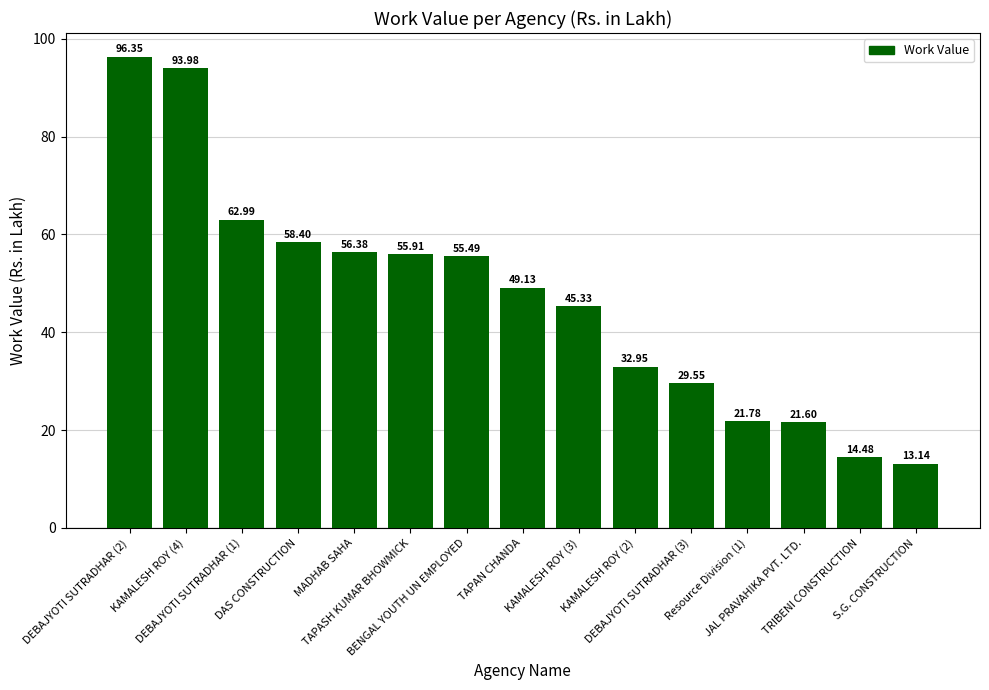

How many categories are shown in the chart?

15